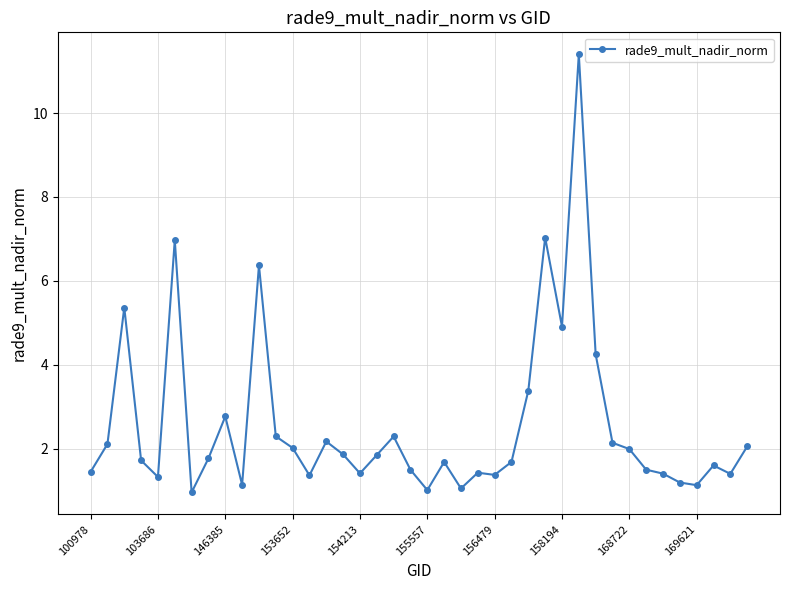

Does the chart have visible grid lines?

Yes